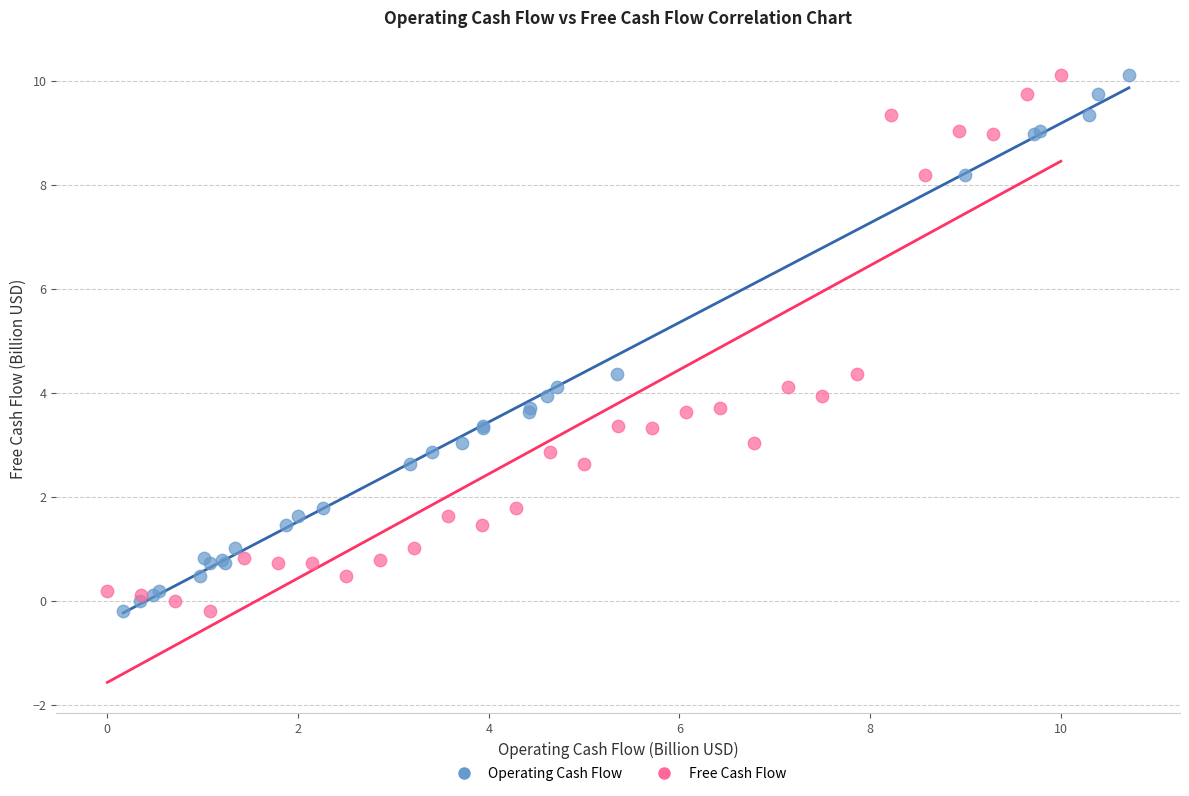

What are all the series names shown in the legend?

Operating Cash Flow, Free Cash Flow